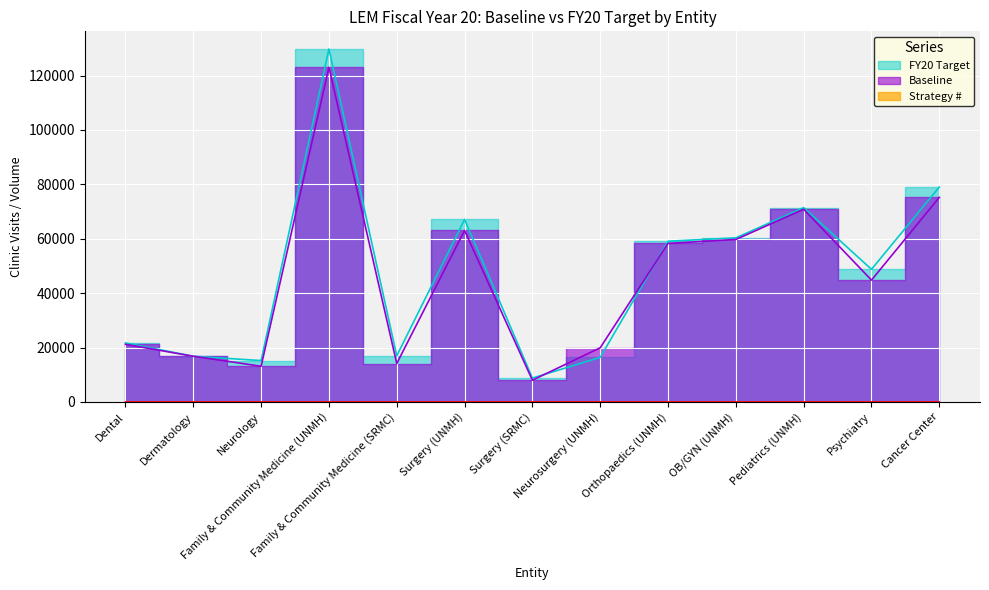

What is the sum of all FY20 Target values?

611437.0